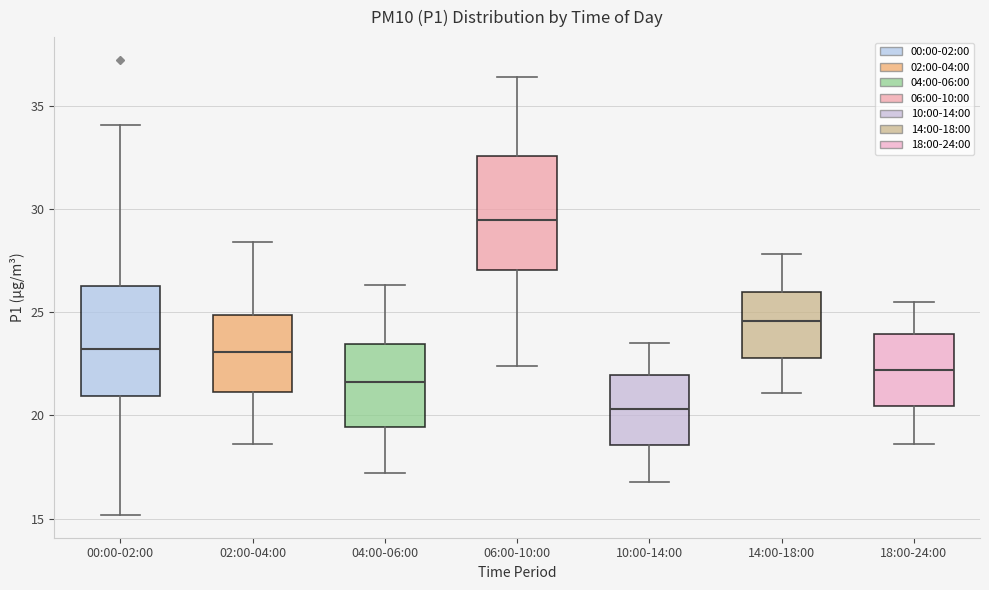

Reading left to right, transcribe this box plot: for each box, give where its median line is, the range the box spans, and where its two whiskers end, as read against the y-axis. The values are not printed on the chart, so give them approximately, as read against the axis.

00:00-02:00: median 23.0, box 21.0 to 26.5, whiskers 15.0 to 34.0
02:00-04:00: median 23.0, box 21.0 to 25.0, whiskers 18.5 to 28.5
04:00-06:00: median 21.5, box 19.5 to 23.5, whiskers 17.0 to 26.5
06:00-10:00: median 29.5, box 27.0 to 32.5, whiskers 22.5 to 36.5
10:00-14:00: median 20.5, box 18.5 to 22.0, whiskers 17.0 to 23.5
14:00-18:00: median 24.5, box 23.0 to 26.0, whiskers 21.0 to 28.0
18:00-24:00: median 22.0, box 20.5 to 24.0, whiskers 18.5 to 25.5